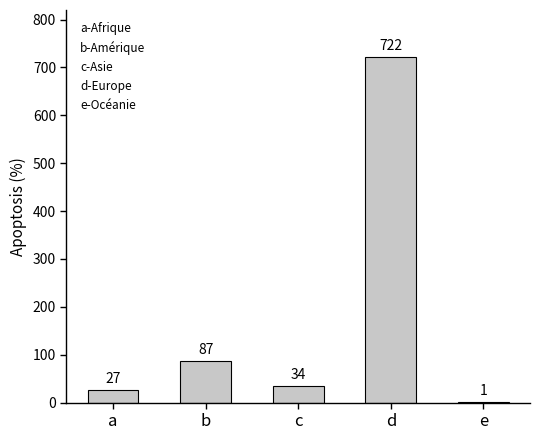

How many series are shown in this chart?

1